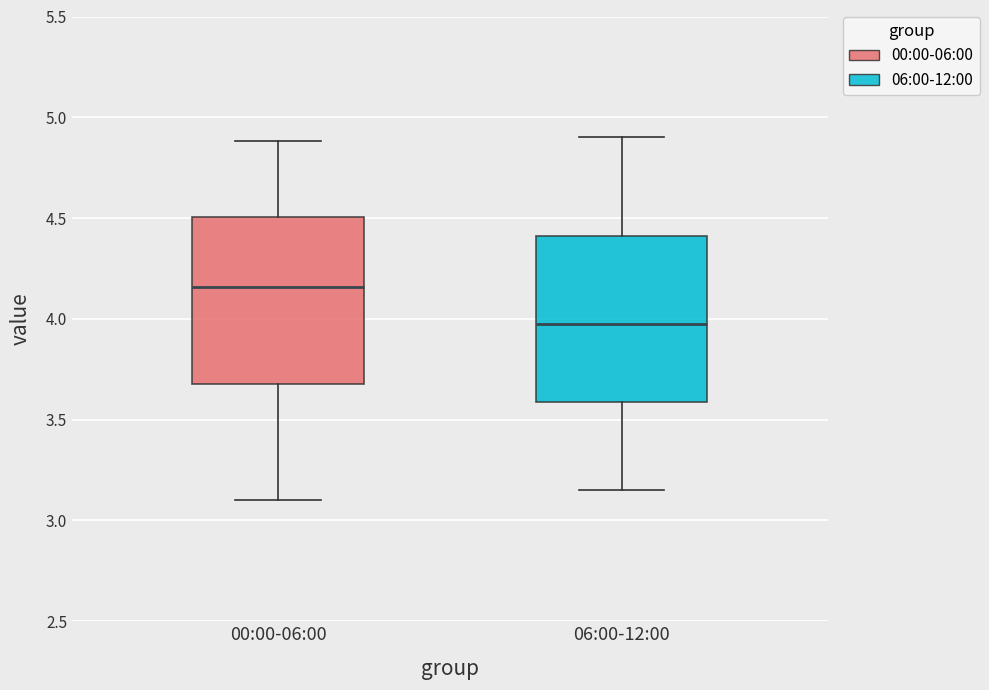

Where does the median line of the box for 06:00-12:00 sit on the y-axis? The values are not printed on the chart, so give them approximately, as read against the axis.

4.00